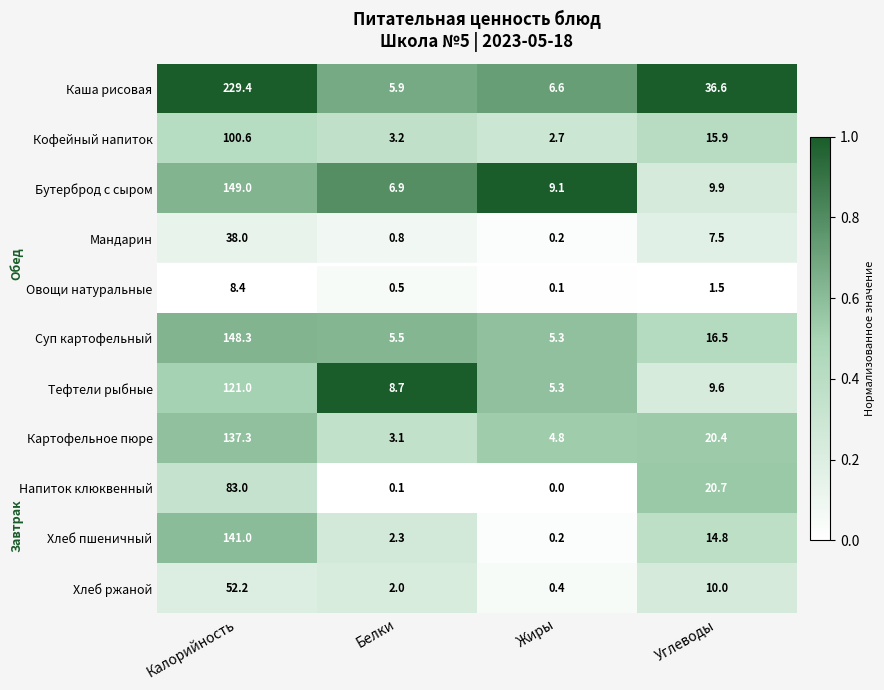

The value of Бутерброд с сыром at Жиры is 9.1. True or false?

True